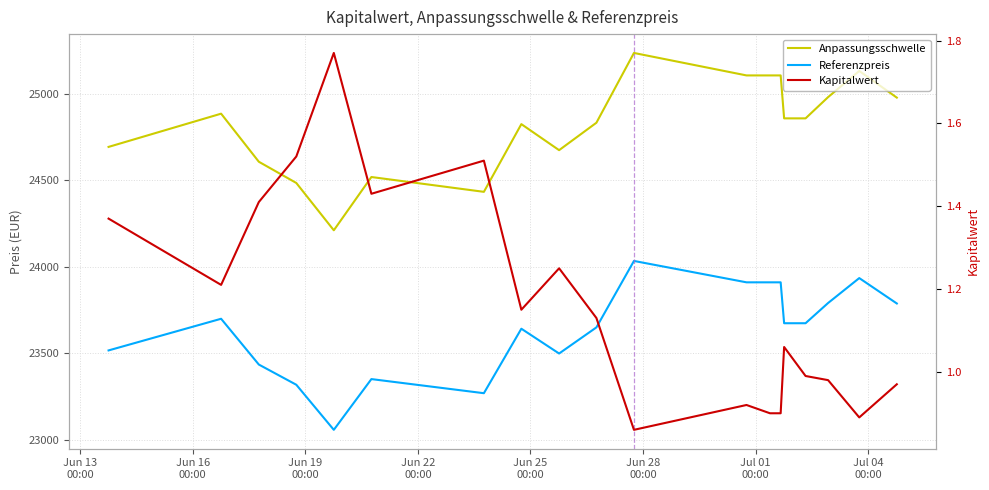

The Kapitalwert series shows 0.5 at 10. True or false?

False